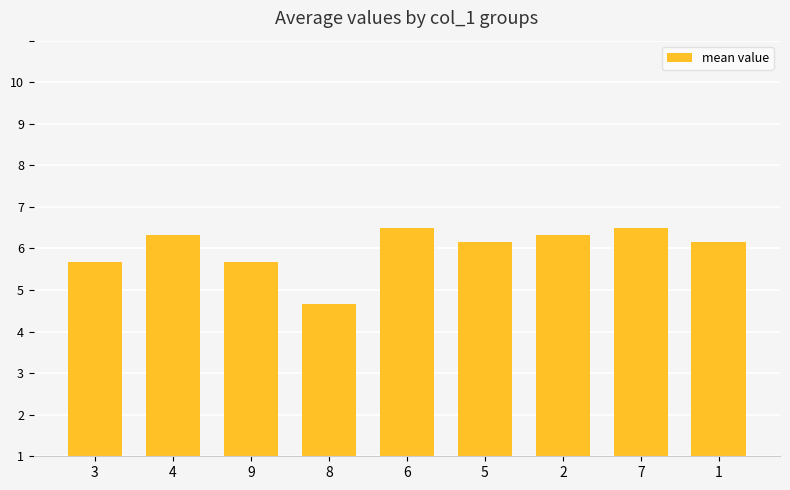

What is the difference between the maximum and minimum values?

1.8